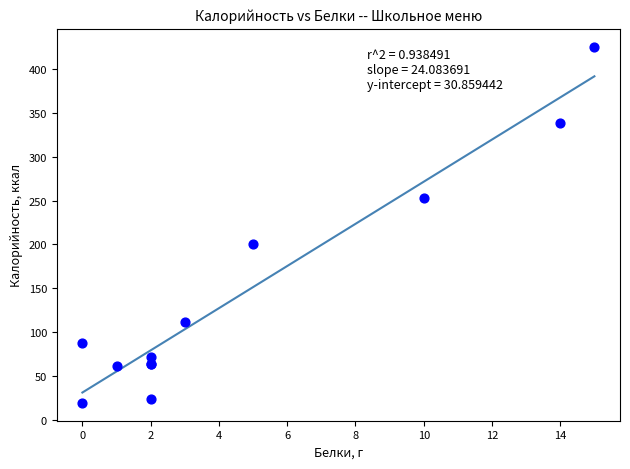

What Y value in the scatter plot is closest to 222?

200